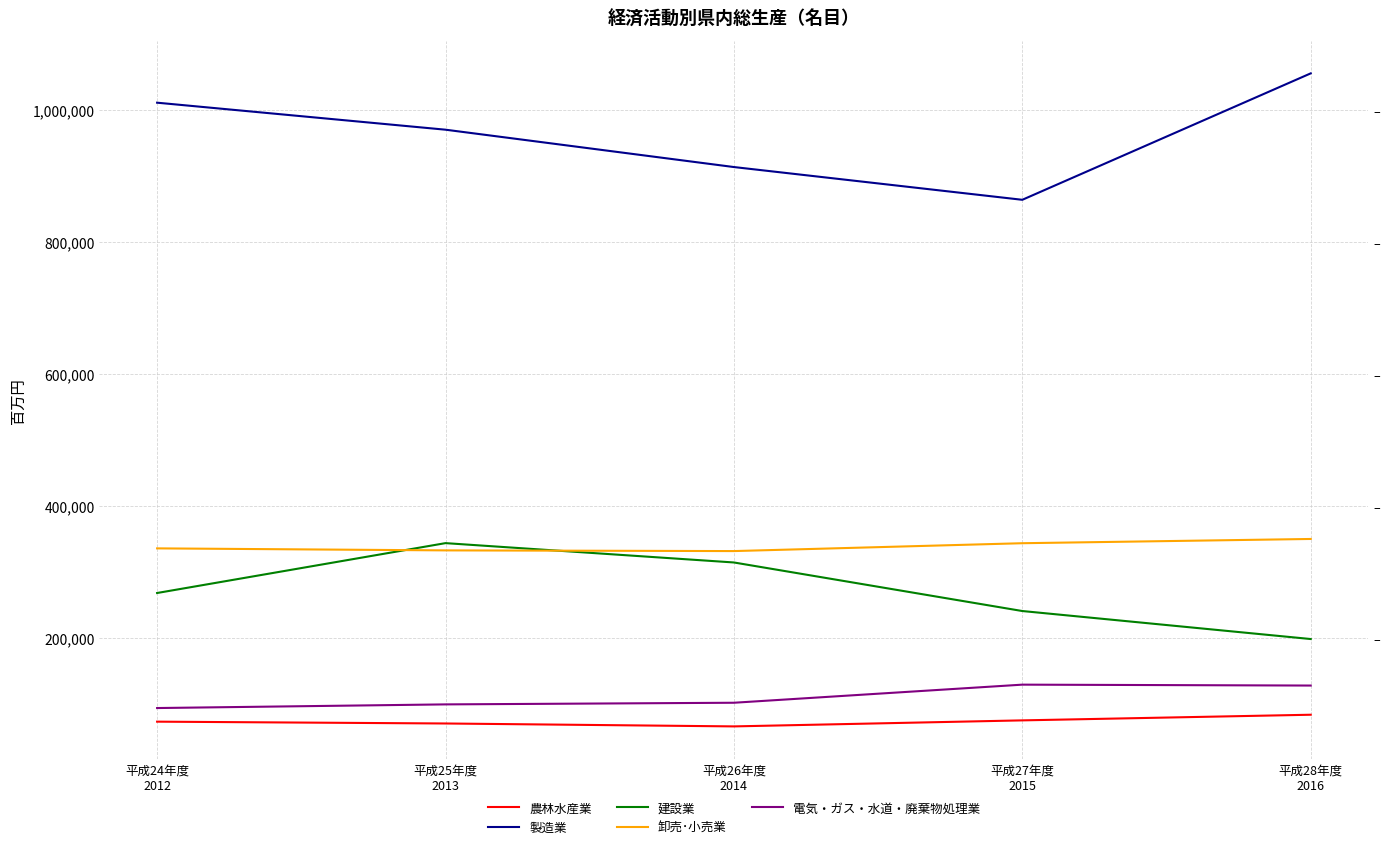

Reading left to right, extract all data points from this chart.

農林水産業: 平成24年度
2012=72749	平成25年度
2013=69977	平成26年度
2014=65561	平成27年度
2015=74691	平成28年度
2016=83240
製造業: 平成24年度
2012=1010875	平成25年度
2013=969941	平成26年度
2014=913333	平成27年度
2015=863693	平成28年度
2016=1055312
建設業: 平成24年度
2012=267733	平成25年度
2013=343331	平成26年度
2014=314014	平成27年度
2015=240417	平成28年度
2016=197973
卸売･小売業: 平成24年度
2012=335383	平成25年度
2013=332329	平成26年度
2014=331277	平成27年度
2015=343195	平成28年度
2016=349639
電気・ガス・水道・廃棄物処理業: 平成24年度
2012=93377	平成25年度
2013=98919	平成26年度
2014=101406	平成27年度
2015=128834	平成28年度
2016=127471